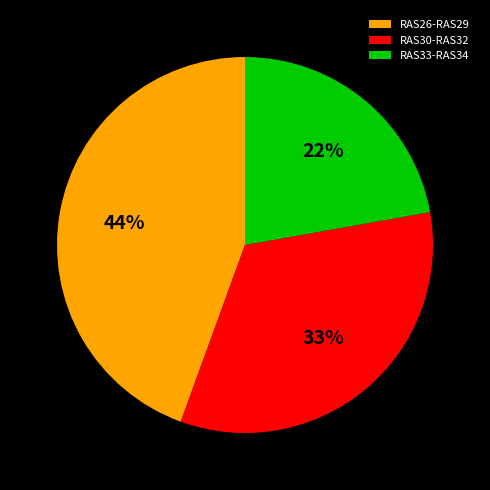

Do RAS30-RAS32 and RAS26-RAS29 together represent more than half of the pie?

Yes